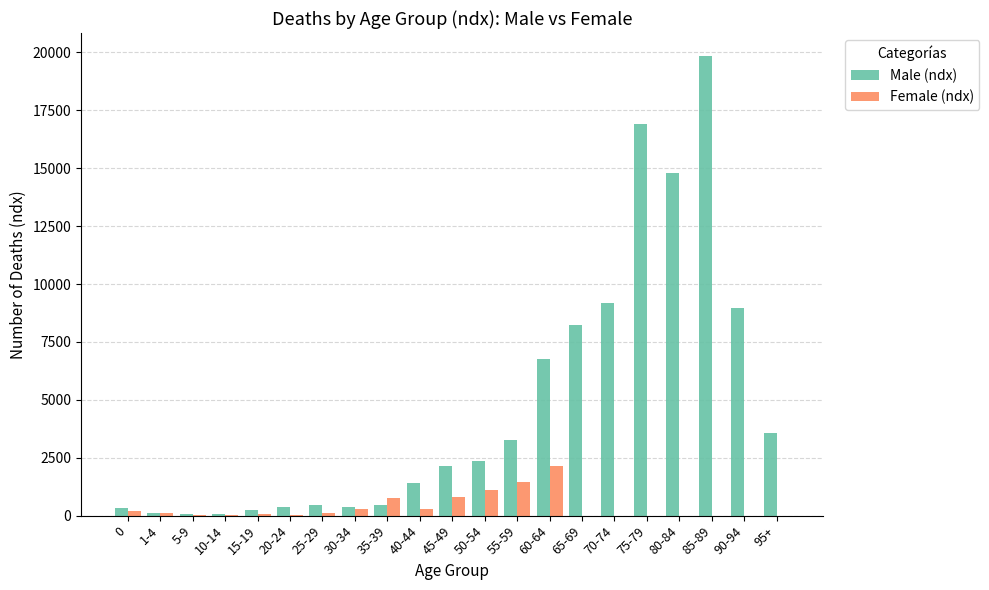

Which series changed the most between 85-89 and 95+?

Male (ndx)